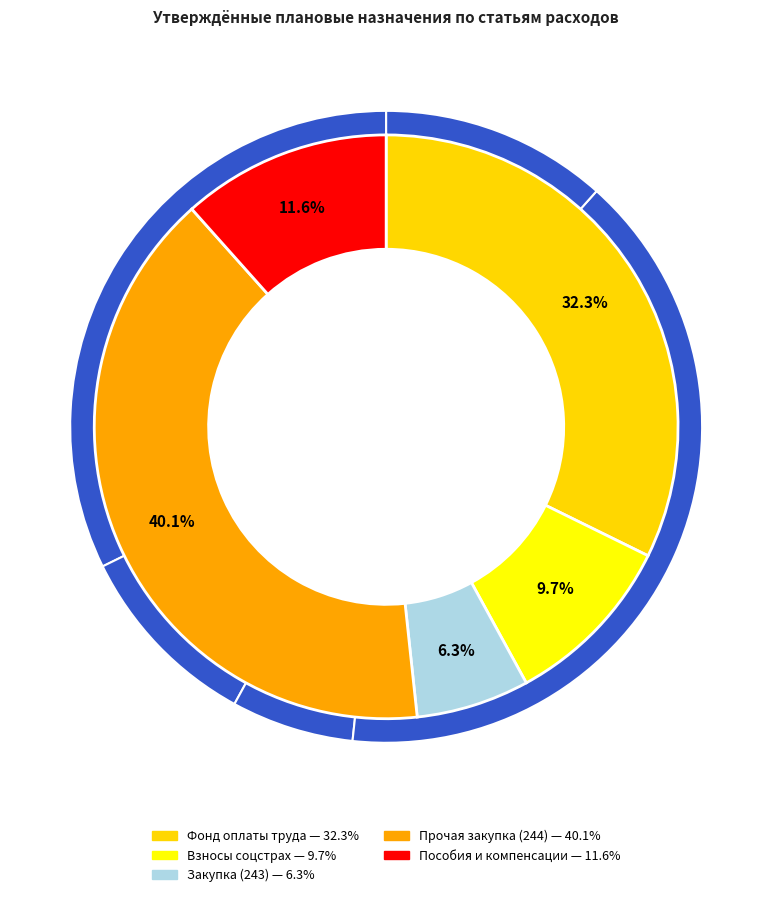

What portion of the pie excludes Фонд оплаты труда учреждений?

67.7%